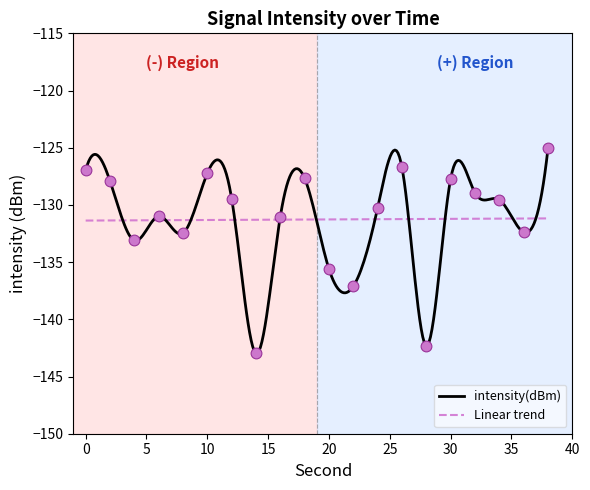

Which has a higher value, 26 or 2?

26